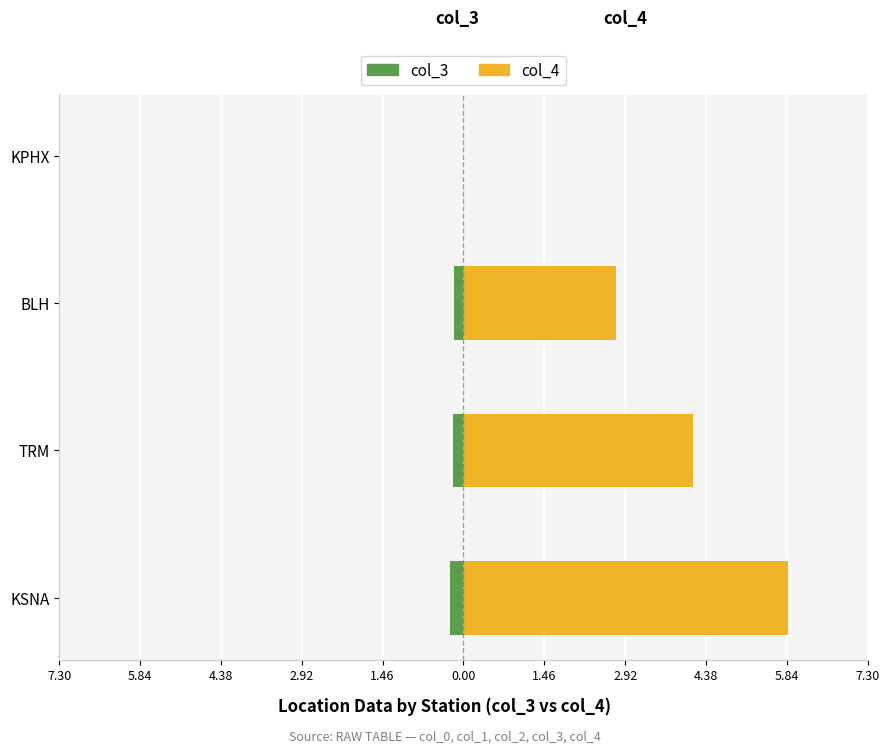

What is the sum of all col_4 values?

12.8